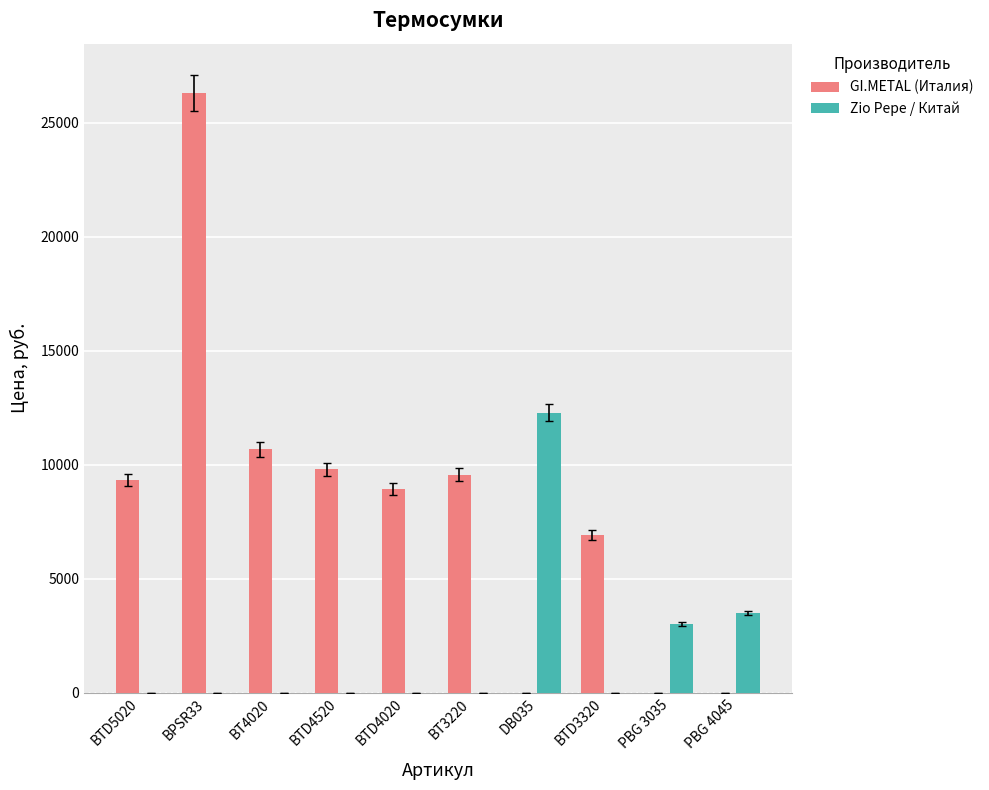

Count the number of categories in the chart.

10